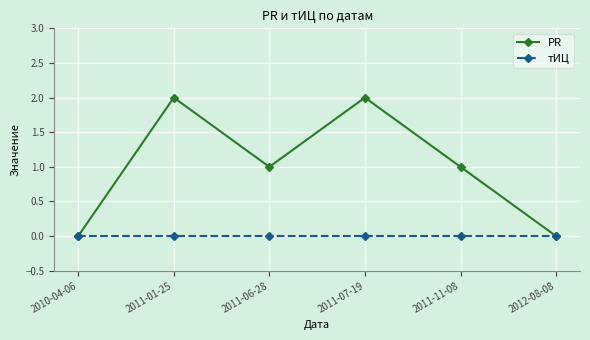

List the series in order of their peak value, highest first.

PR, тИЦ